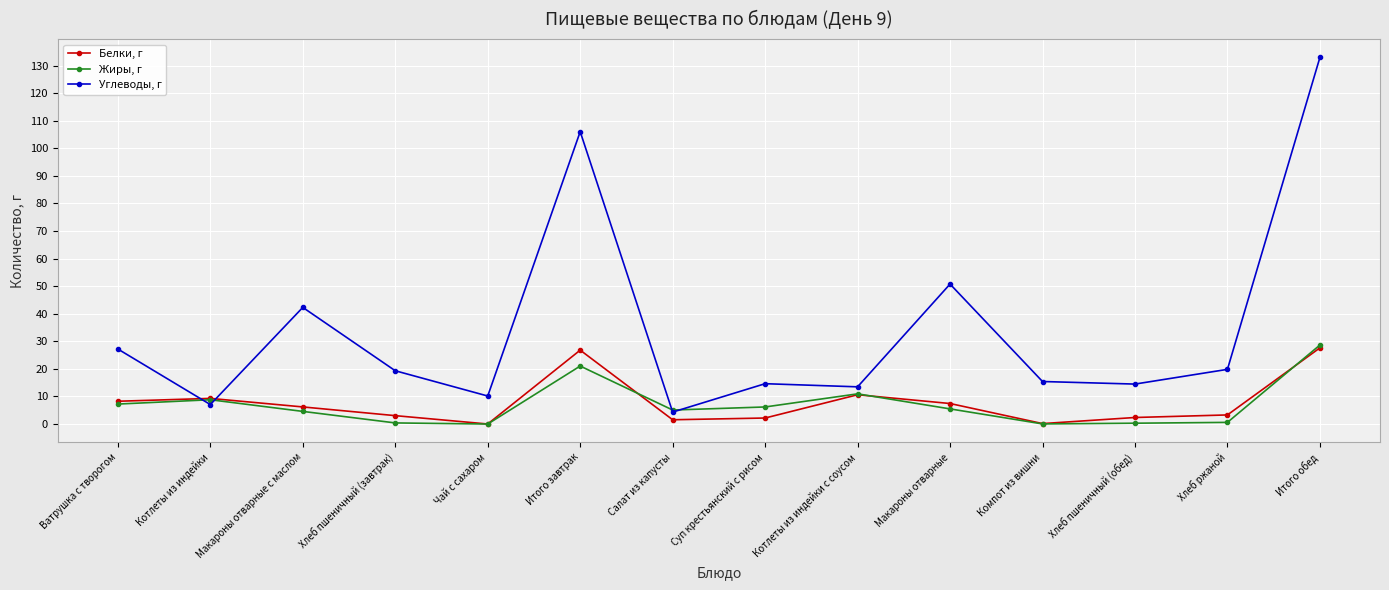

True or false: Белки, г and Углеводы, г cross at least once.

True